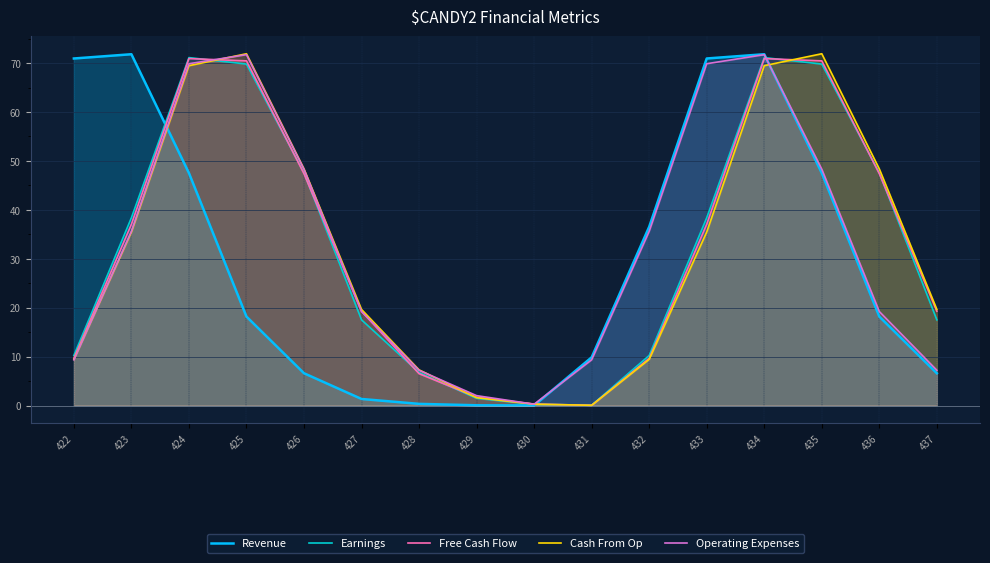

List the series in order of their peak value, lowest first.

Free Cash Flow, Earnings, Operating Expenses, Revenue, Cash From Op